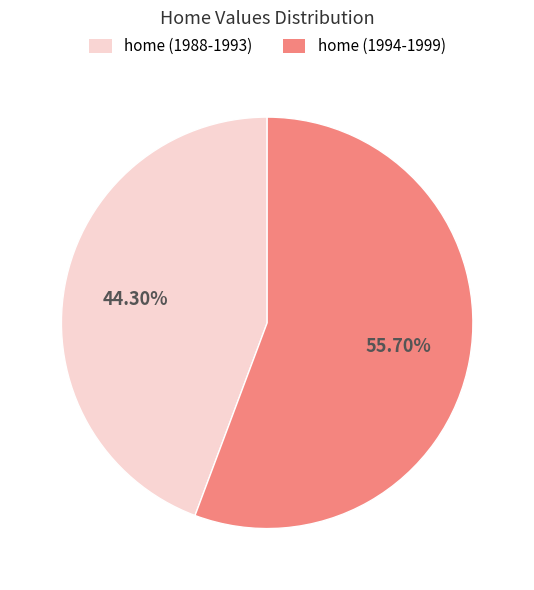

Is there a majority slice in this chart?

Yes